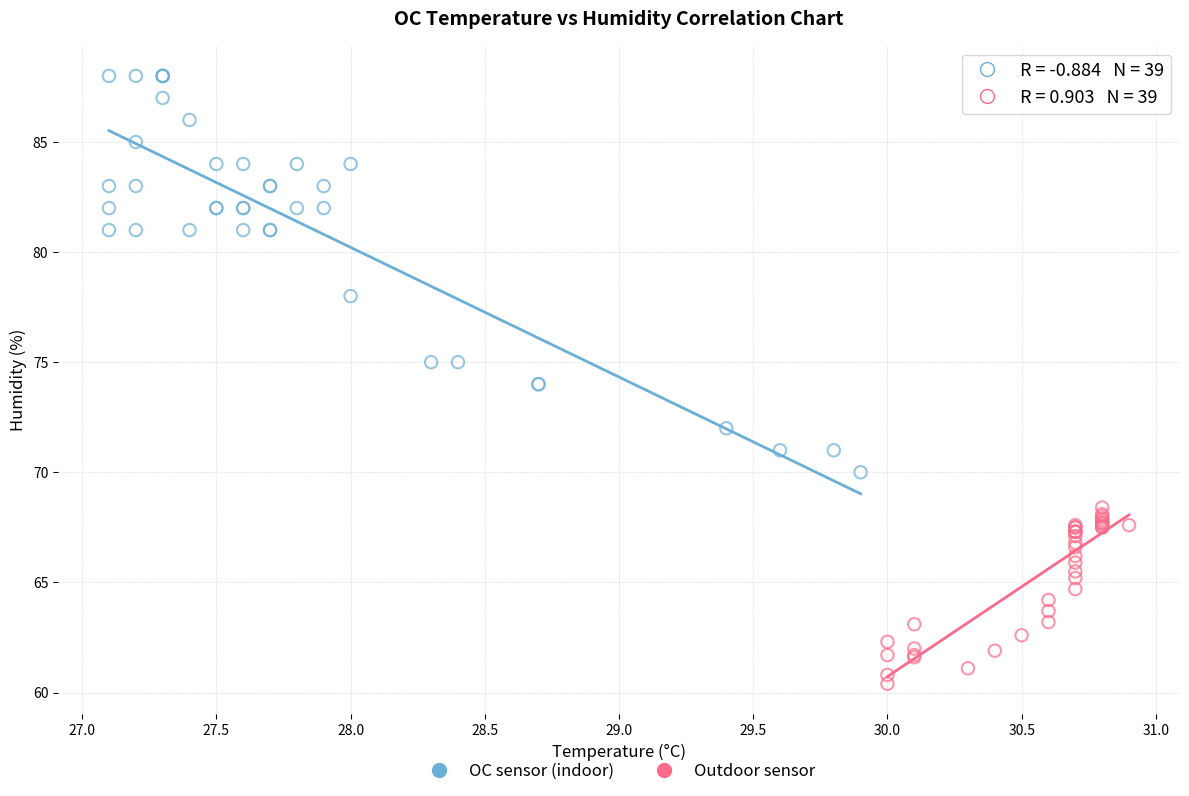

What are all the series names shown in the legend?

OC sensor (indoor), Outdoor sensor